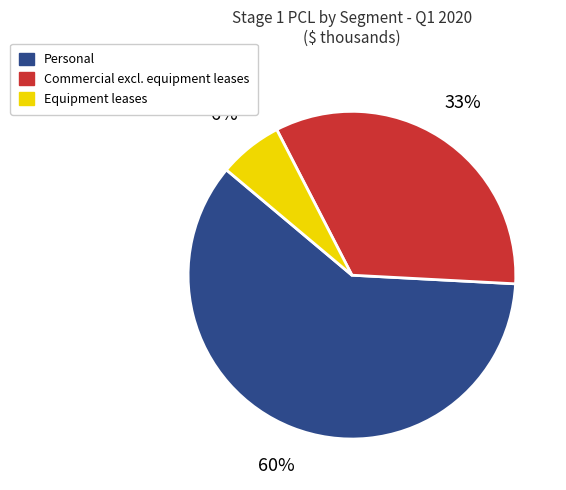

To the nearest percent, what is the average slice percentage?

33%